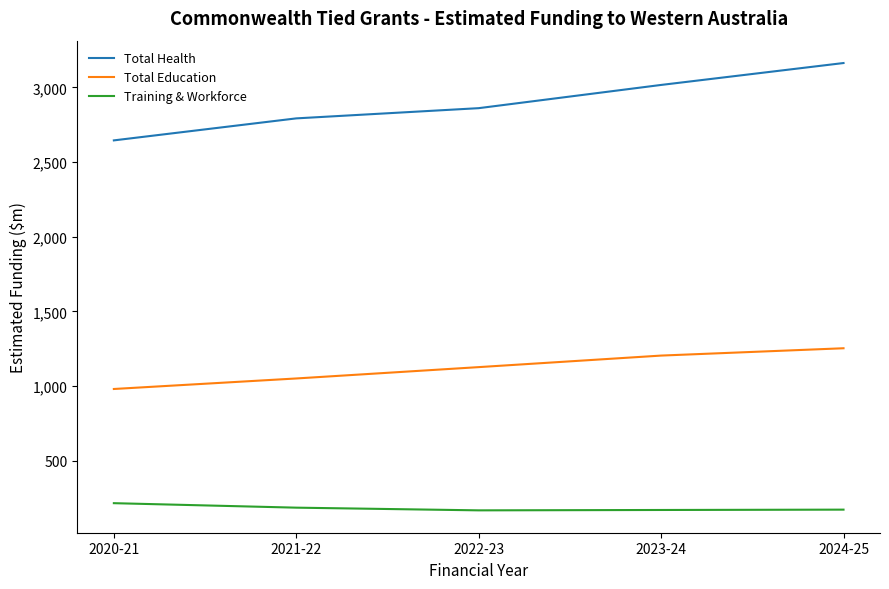

The value of Total Health at 2022-23 is 1638.7. True or false?

False